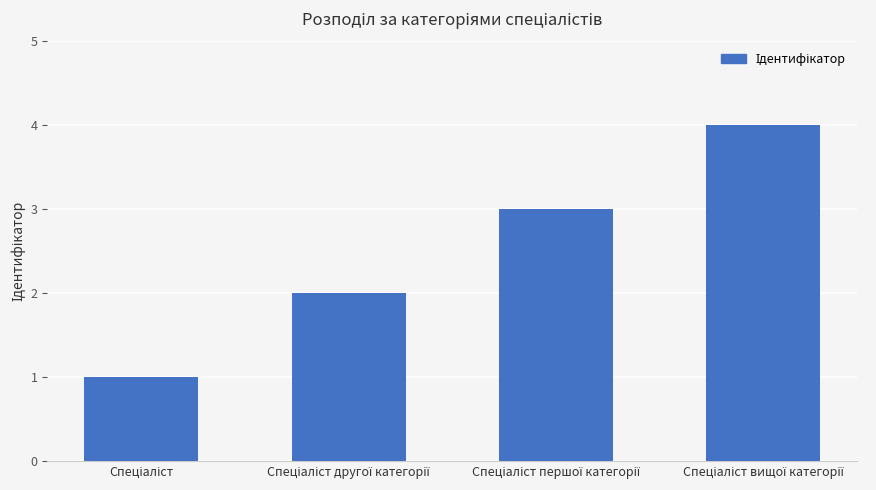

What is the difference between the maximum and minimum values?

3